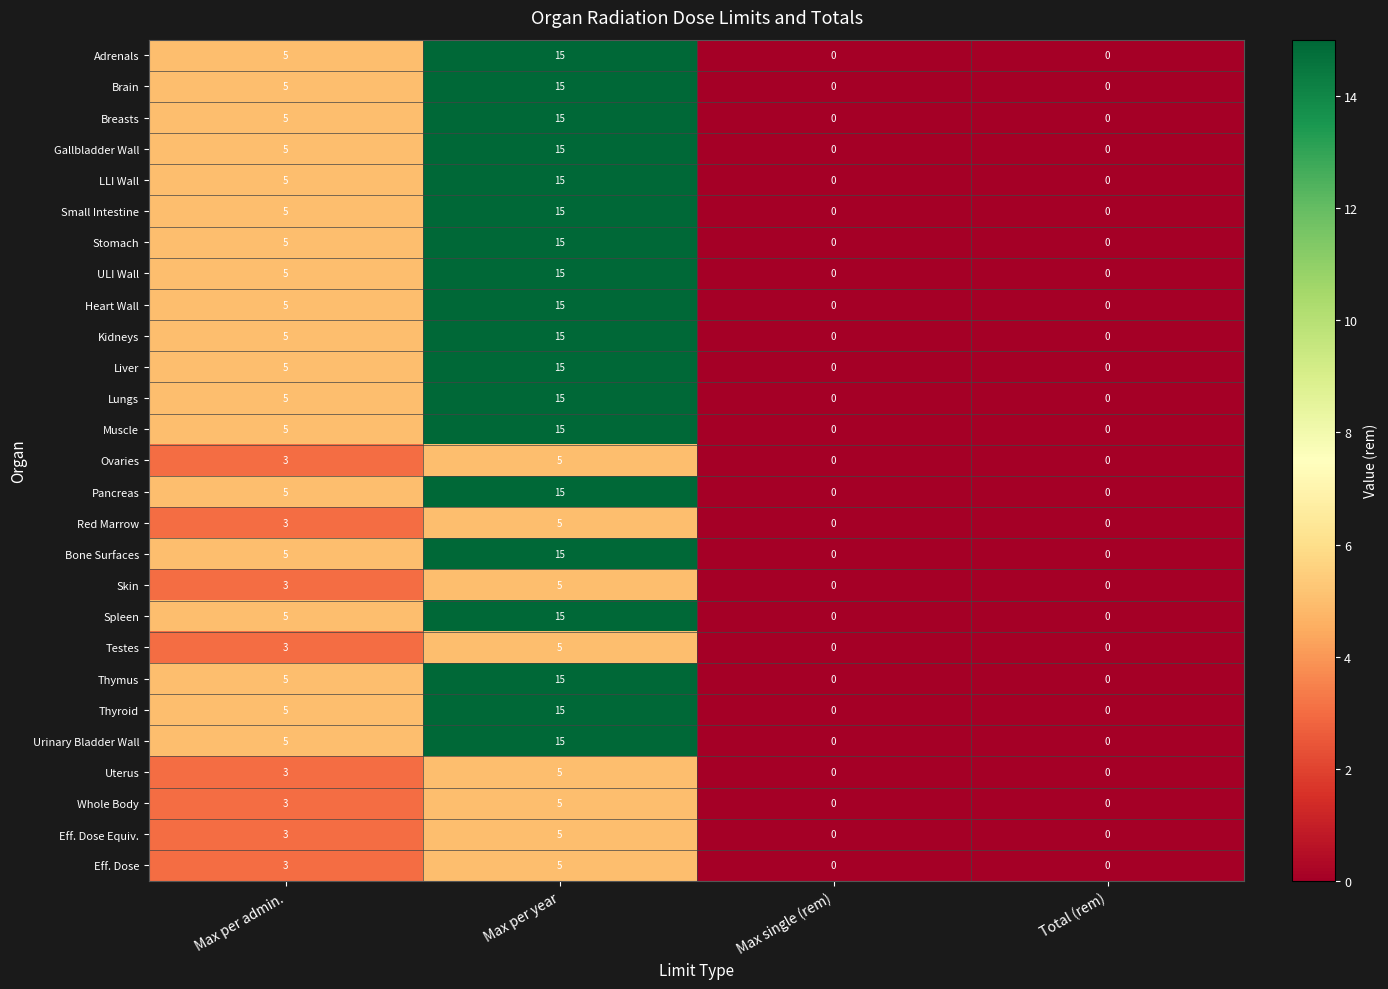

Is it true that Gallbladder Wall equals 0 at Max single (rem)?

True